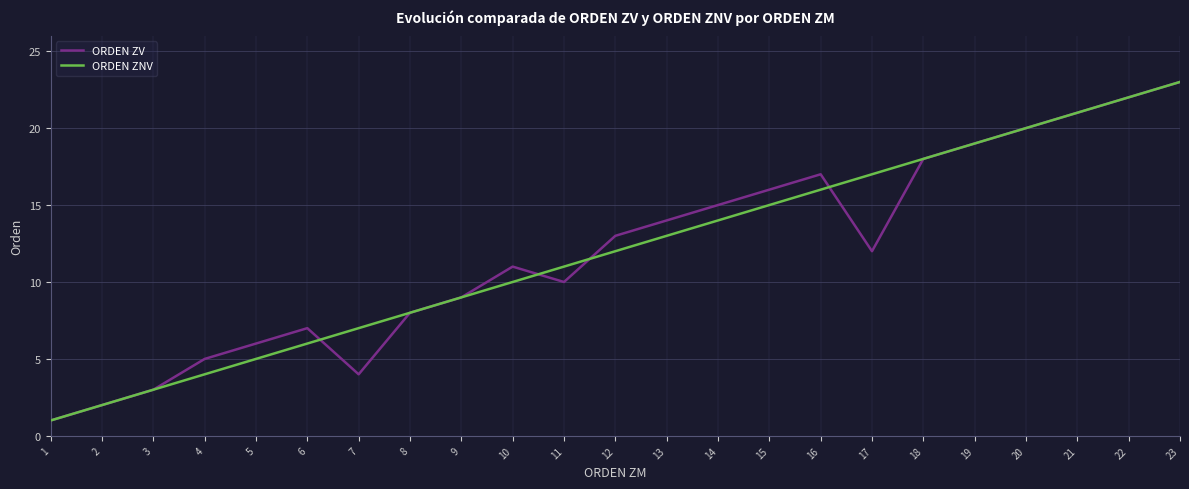

List the labels in order of ORDEN ZNV value, smallest first.

1, 2, 3, 4, 5, 6, 7, 8, 9, 10, 11, 12, 13, 14, 15, 16, 17, 18, 19, 20, 21, 22, 23